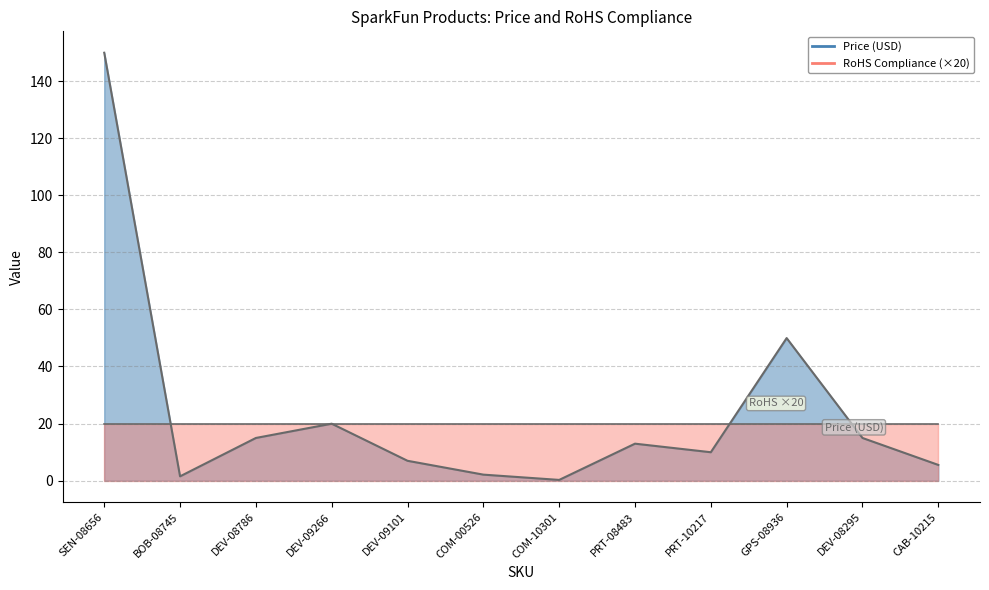

Does the chart have visible grid lines?

Yes